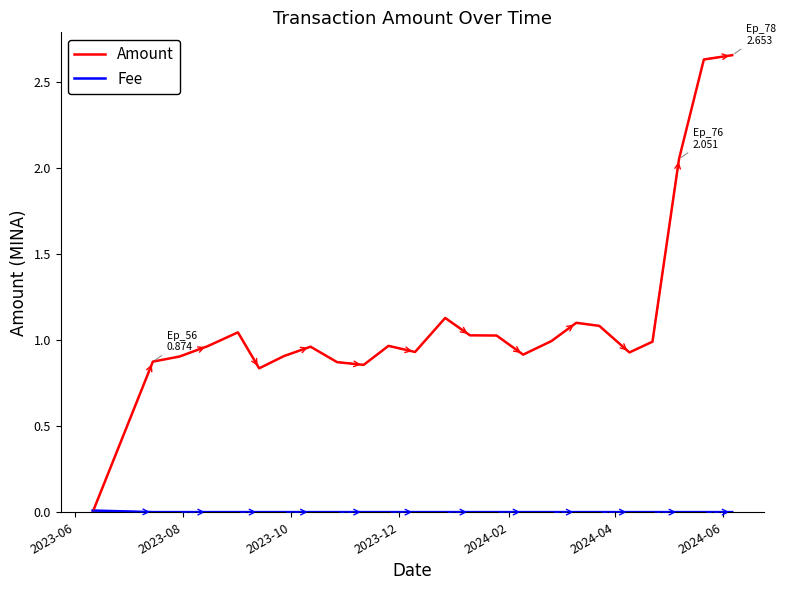

Which series has the widest spread of values?

Amount